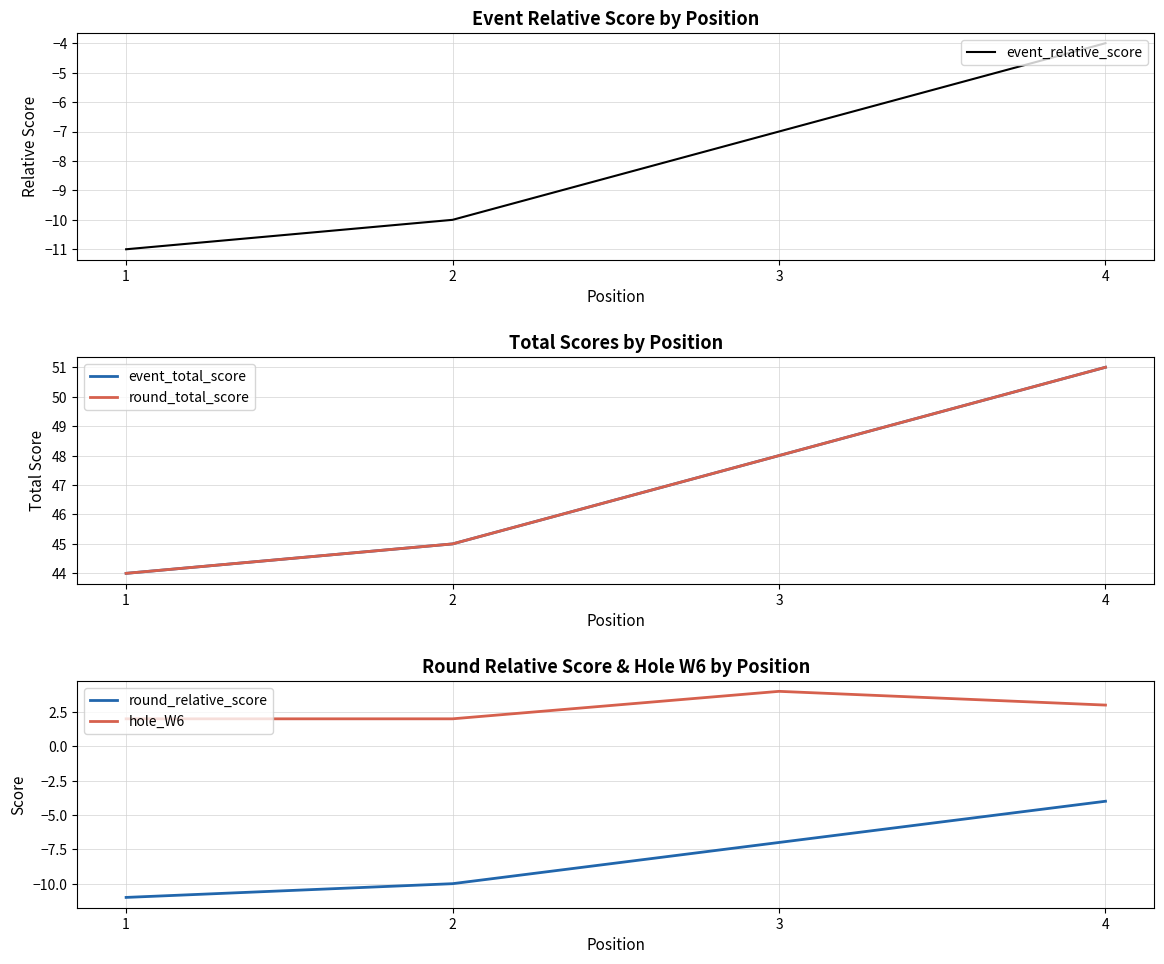

Reading left to right, what are all the values shown in this chart?

event_relative_score: -11	-10	-7	-4
event_total_score: 44	45	48	51
round_total_score: 44	45	48	51
round_relative_score: -11	-10	-7	-4
hole_W6: 2	2	4	3